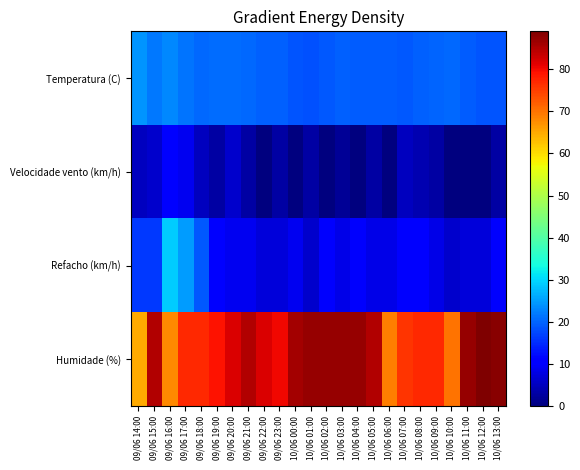

Between 10/06 06:00 and 09/06 22:00, which is larger?

09/06 22:00